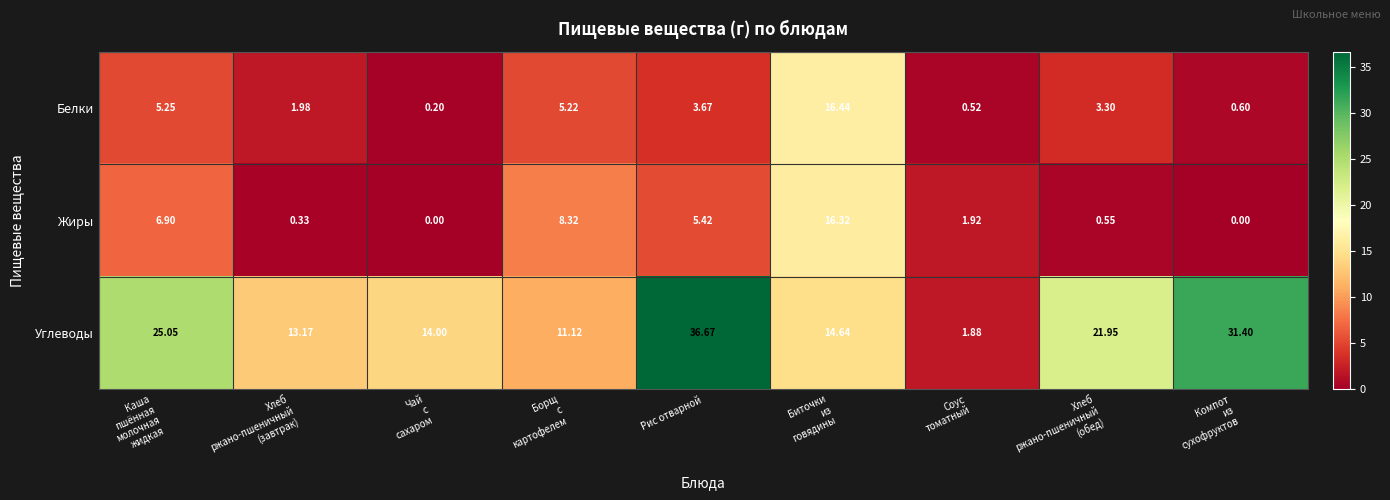

At which category does the chart reach its peak across all series?

Рис отварной